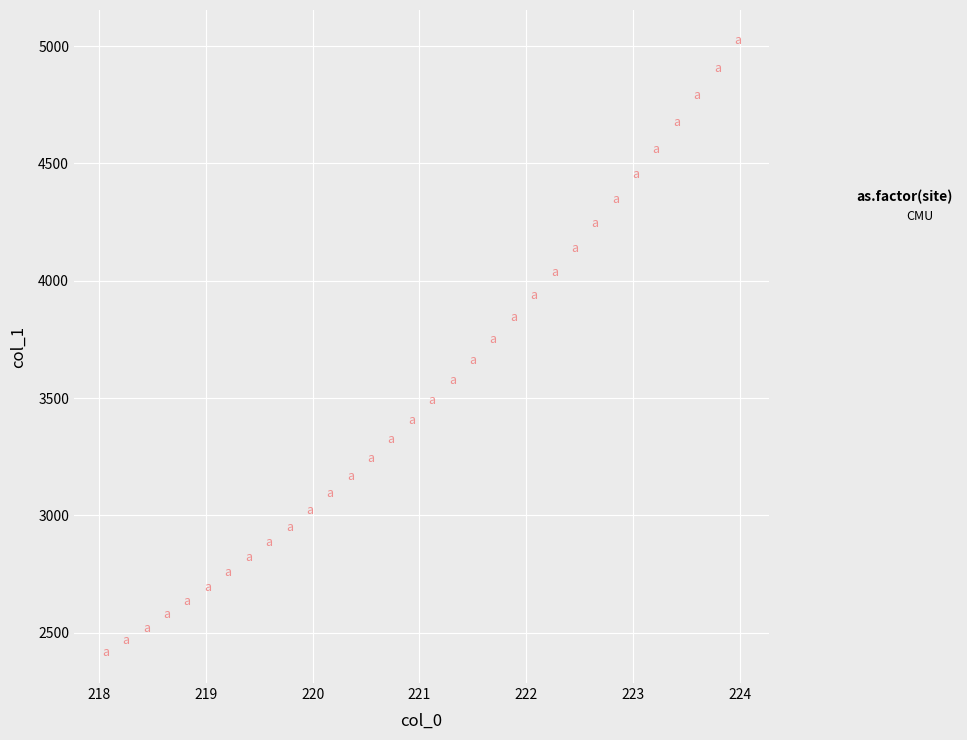

What is the range of X values (max minus min)?

5.9